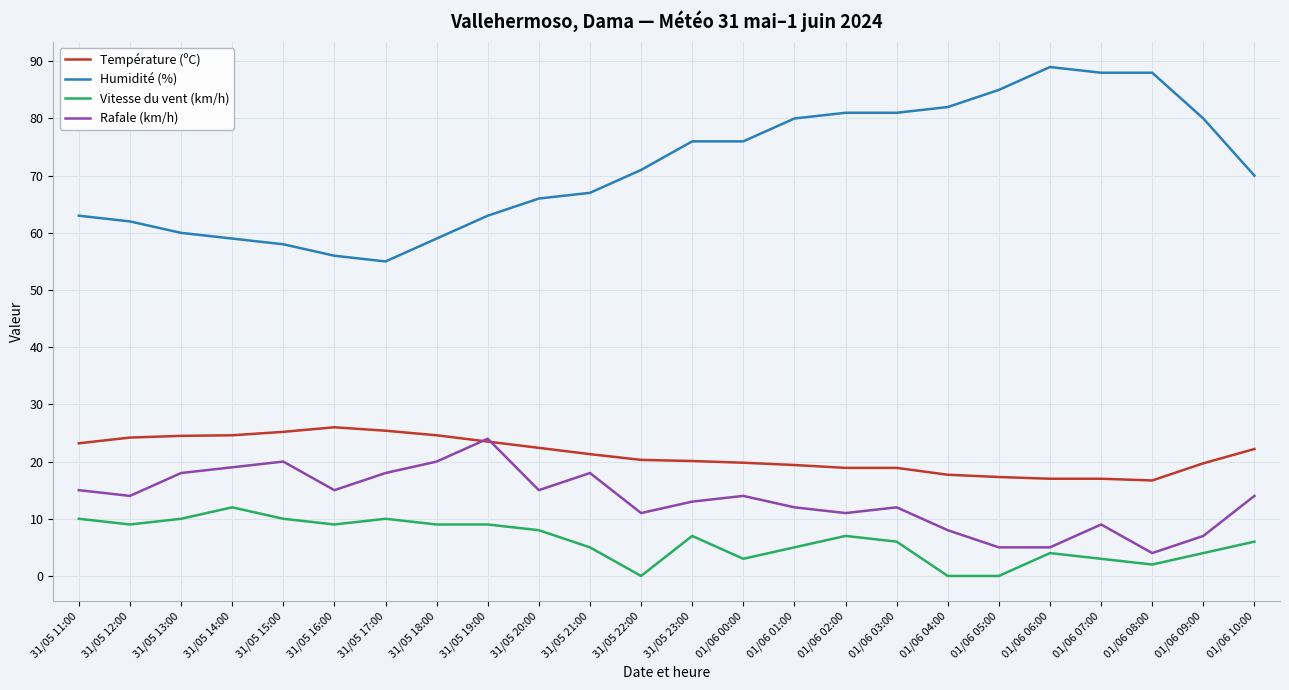

Where is the first local maximum for Rafale (km/h)?

31/05 15:00